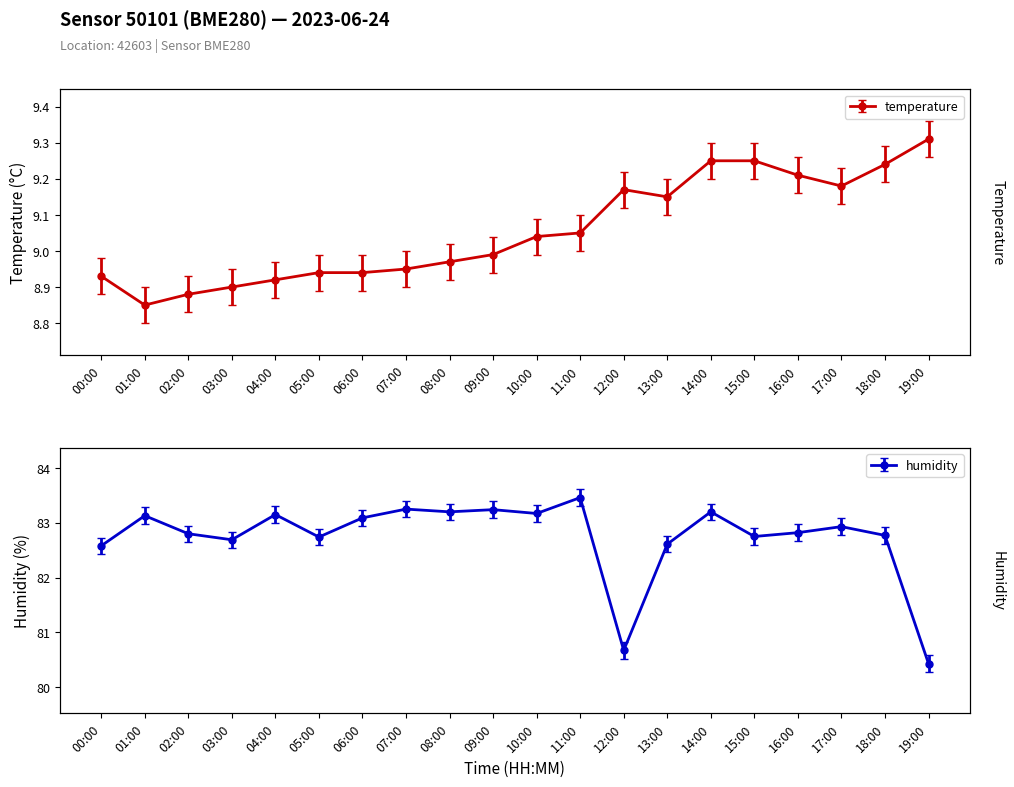

Which series has the largest total across all categories?

humidity